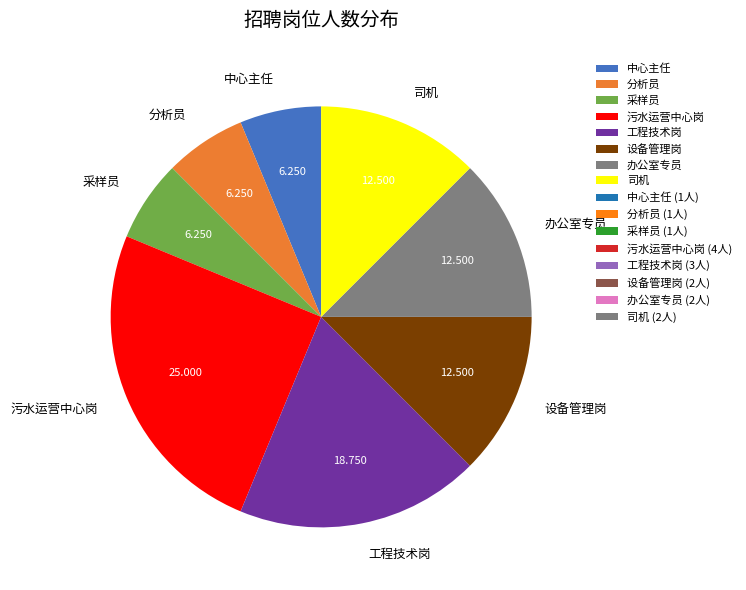

Does any single category account for the majority?

No